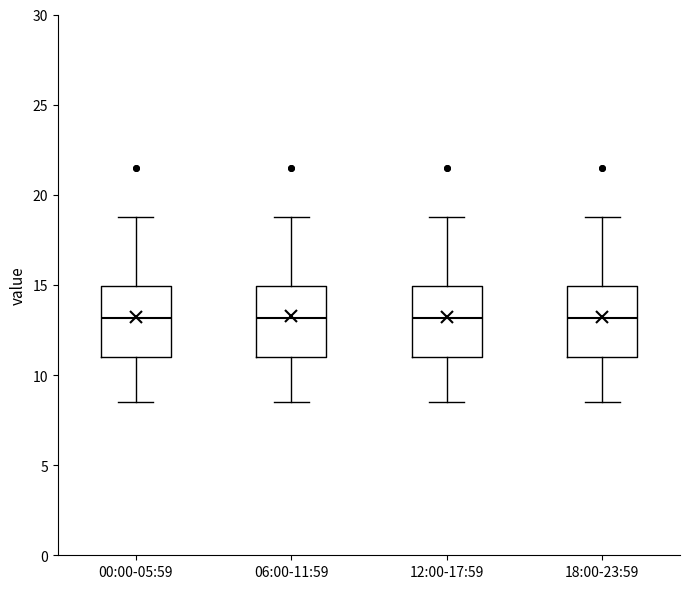

Reading left to right, read every box against the y-axis: the position of its median line, the range the box covers, and the ends of its whiskers. The values are not printed on the chart, so give them approximately, as read against the axis.

00:00-05:59: median 13.0, box 11.0 to 15.0, whiskers 8.5 to 19.0
06:00-11:59: median 13.0, box 11.0 to 15.0, whiskers 8.5 to 19.0
12:00-17:59: median 13.0, box 11.0 to 15.0, whiskers 8.5 to 19.0
18:00-23:59: median 13.0, box 11.0 to 15.0, whiskers 8.5 to 19.0